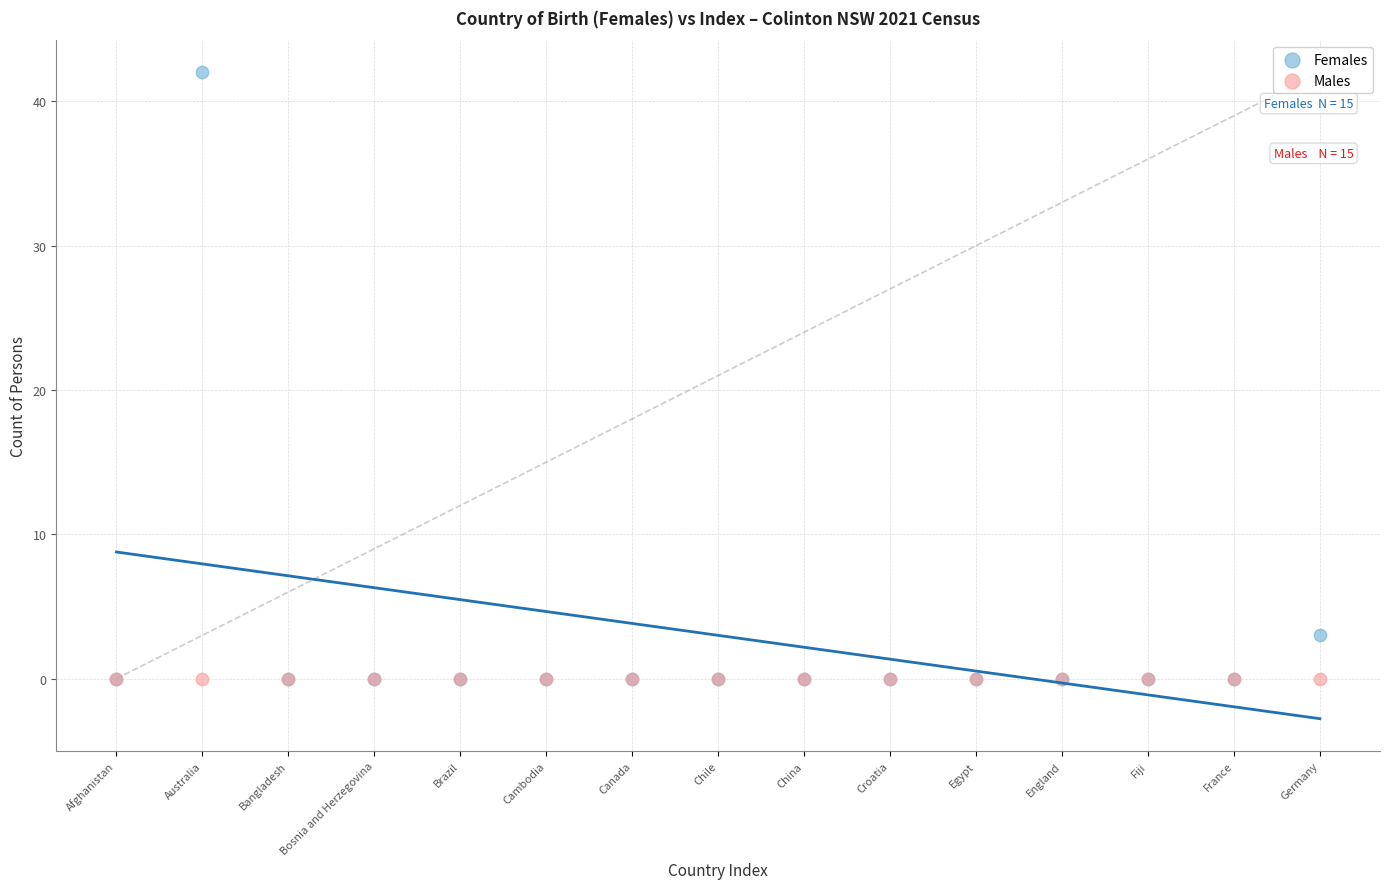

Across all series, what Y value is closest to 21?

3